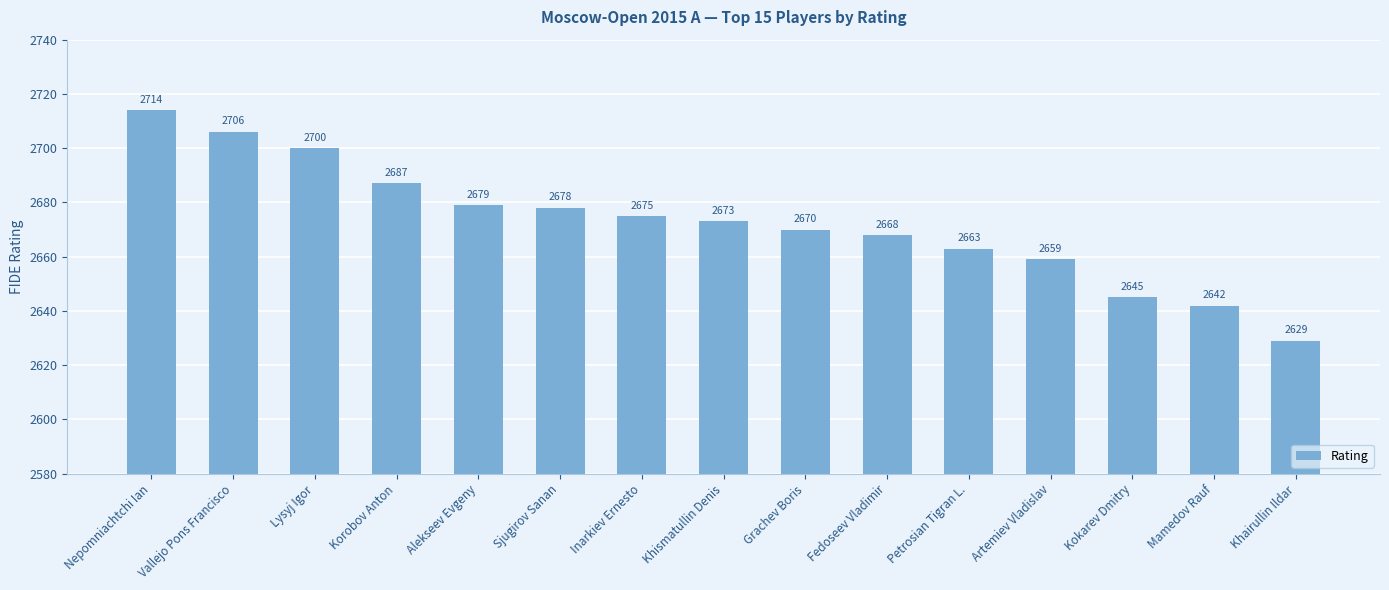

What is the label of the 3rd bar from the left?

Lysyj Igor